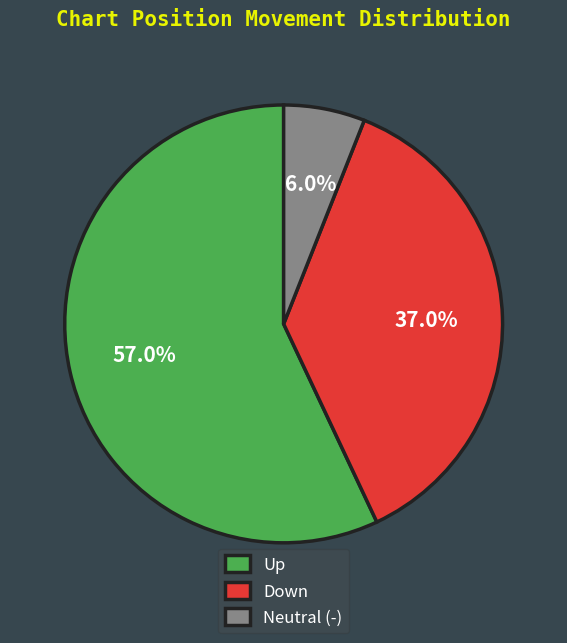

Which slice is the smallest?

Neutral (-)